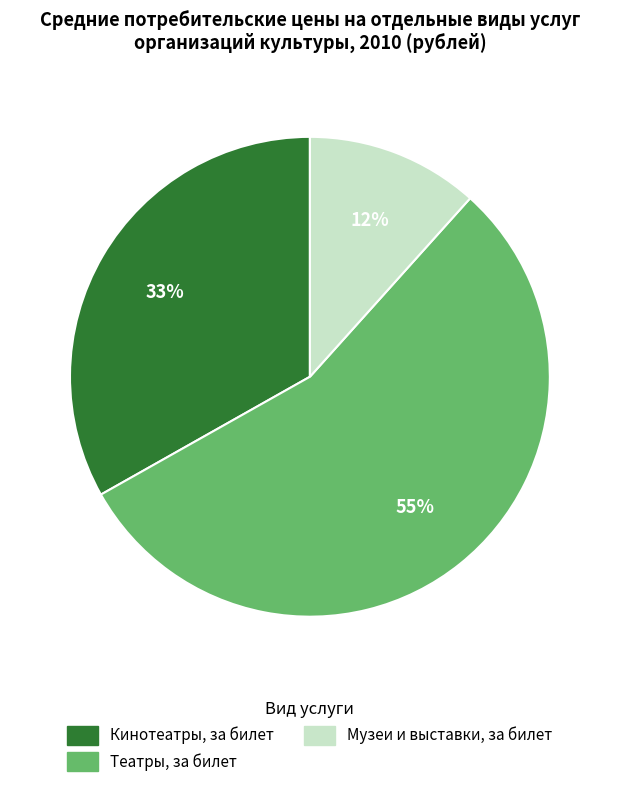

Which category has the smallest portion of the pie?

Музеи и выставки, за билет